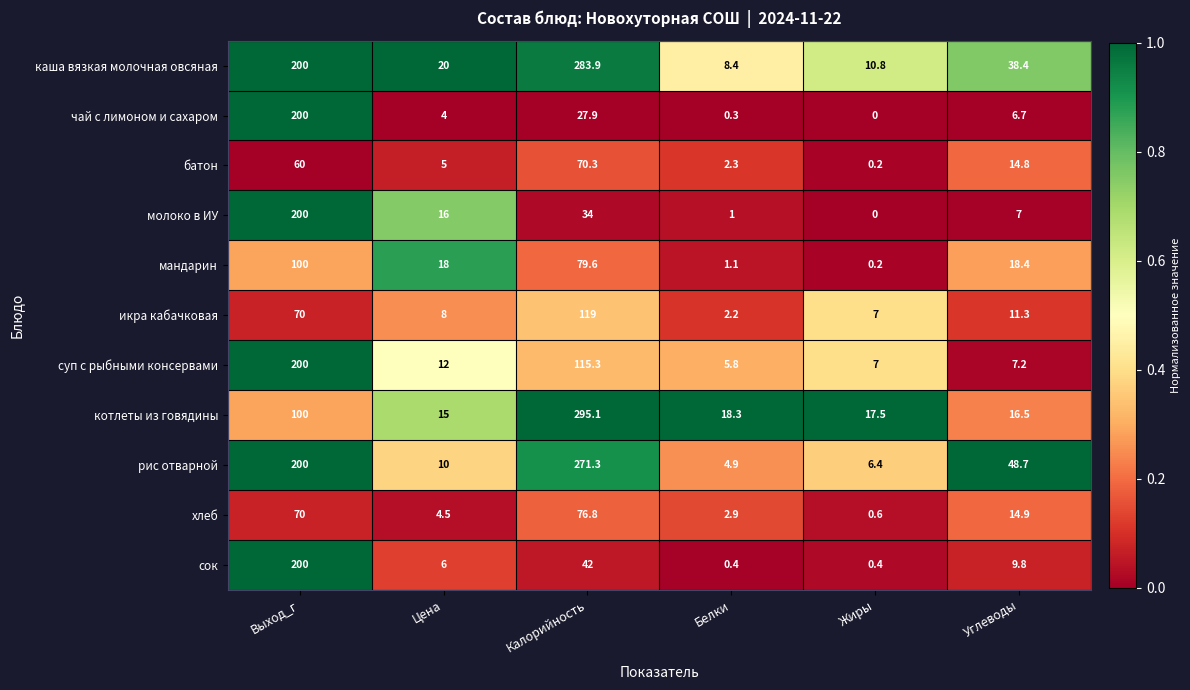

Which series has the largest total across all categories?

каша вязкая молочная овсяная